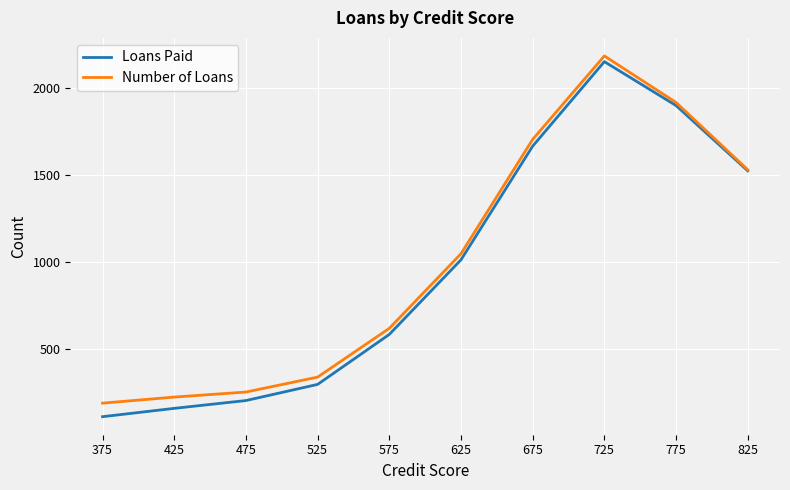

Is the value of Loans Paid at 775 greater than the value of Number of Loans at 575?

Yes